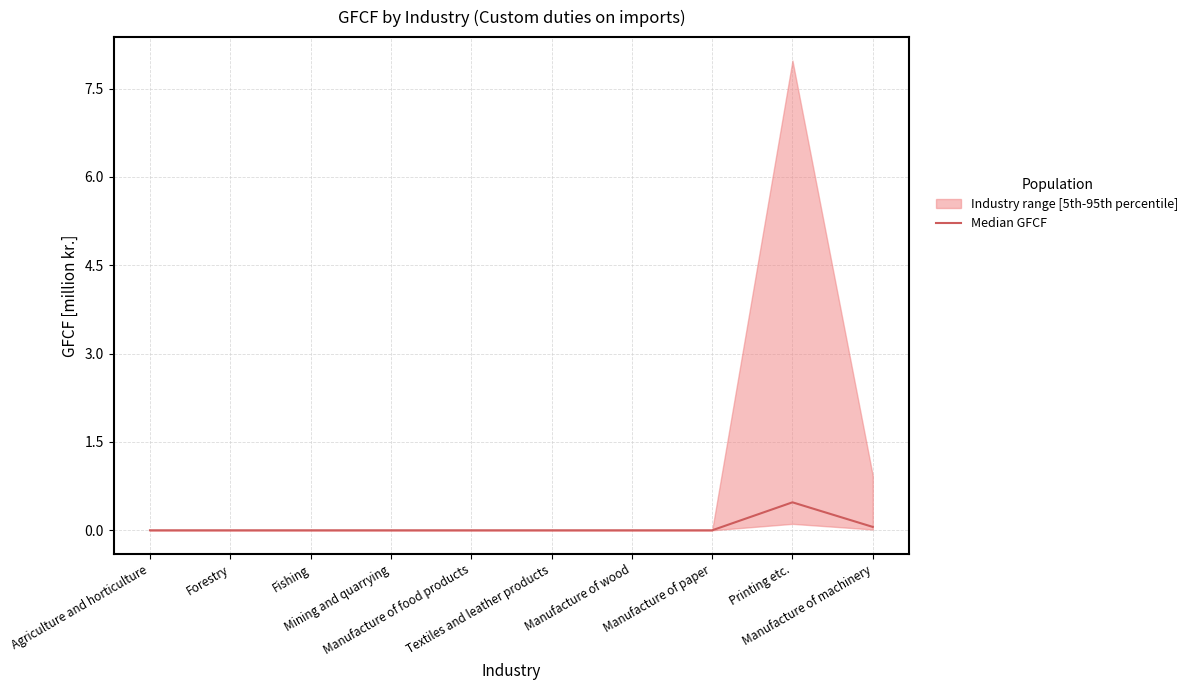

What position from the left is Manufacture of paper?

8